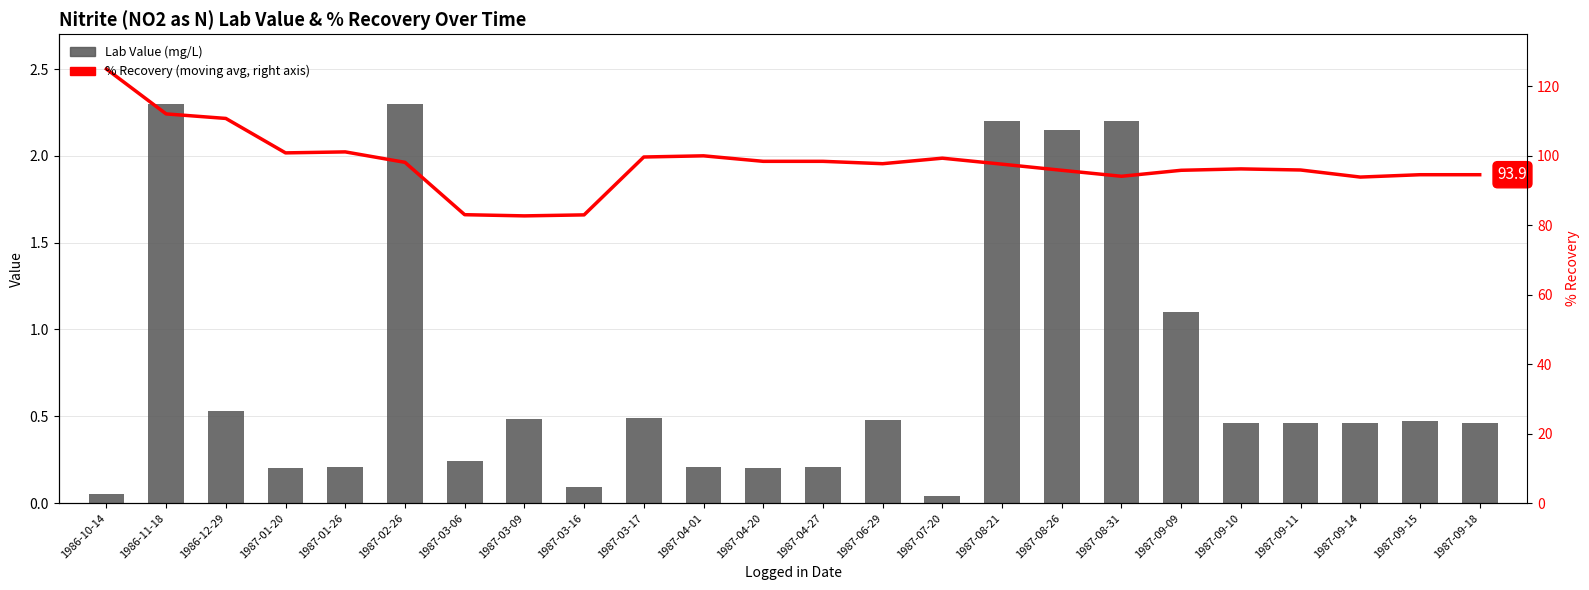

What is the value of the % Recov (moving avg, scaled) bar at the 11th from the left?

2.0